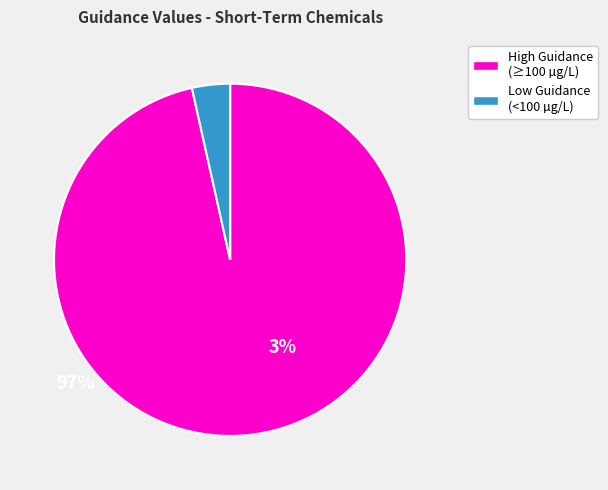

Is there any slice that represents more than half of the pie?

Yes